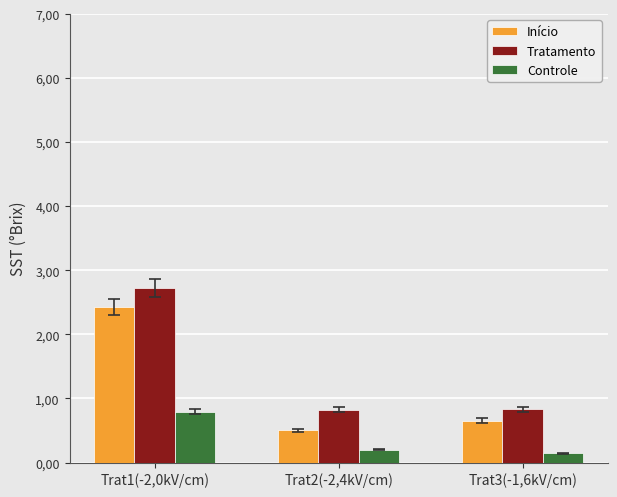

Which category has the lowest value in the Tratamento series?

Trat2(-2,4kV/cm)